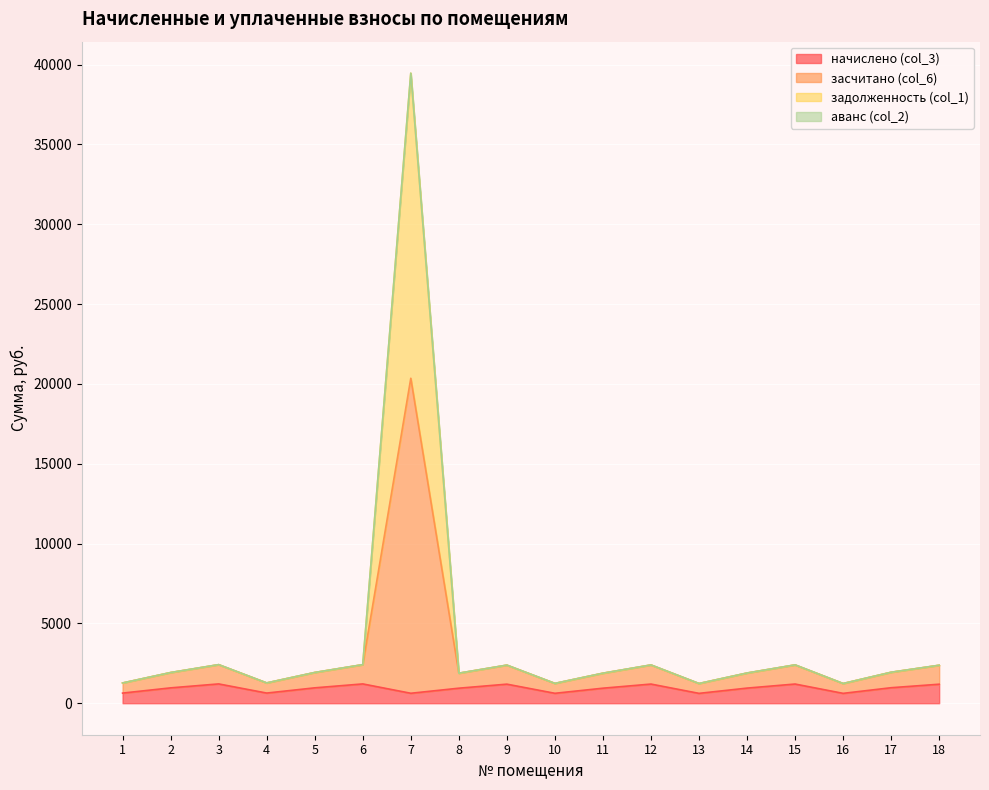

At which category is the sum across all series the highest?

7